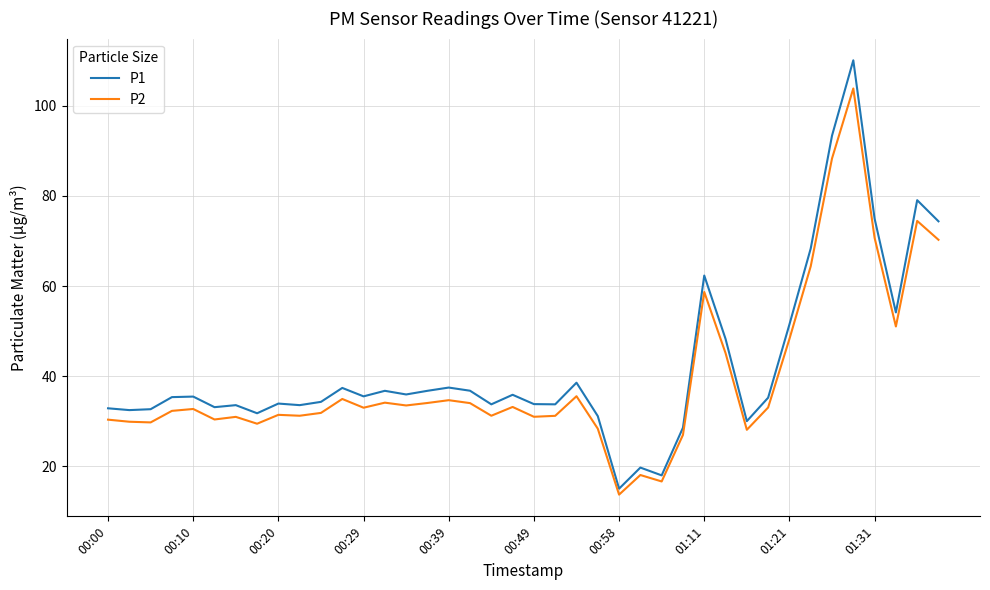

List the series in order of their overall mean, lowest first.

P2, P1